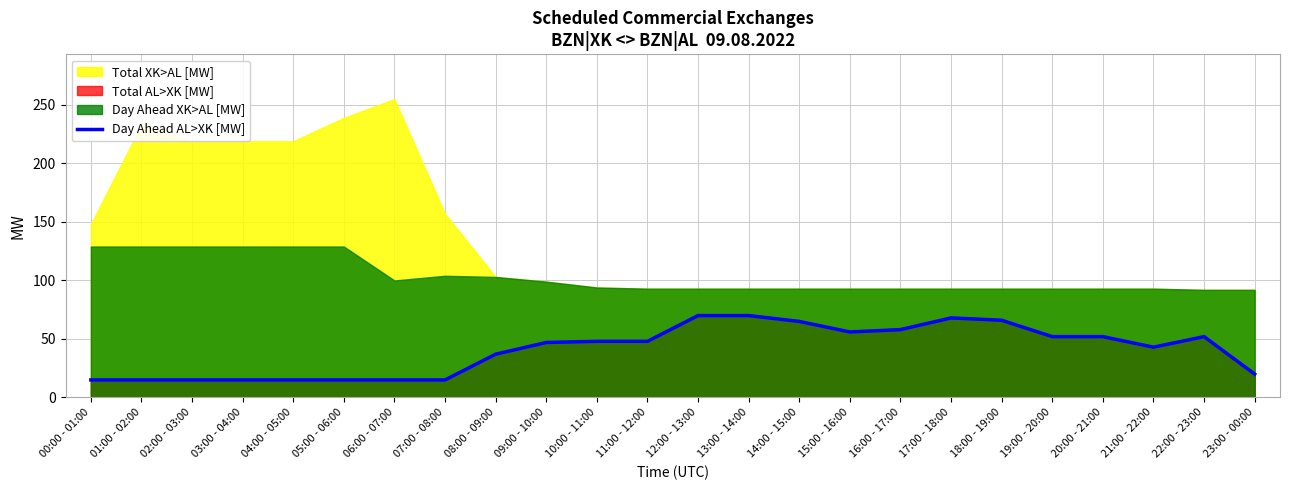

What is the label of the 9th point from the left?

08:00 - 09:00